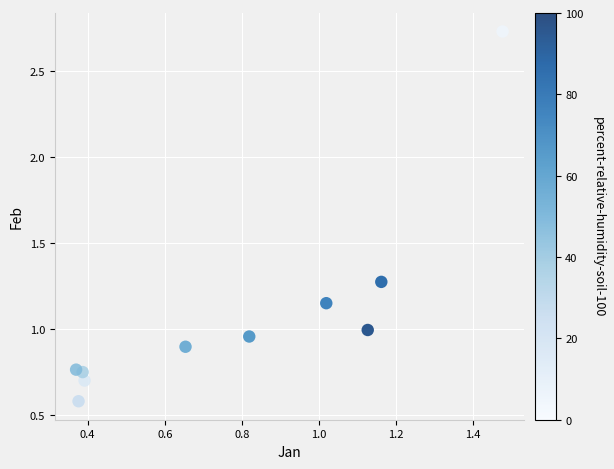

What is the range of Y values (max minus min)?

2.2